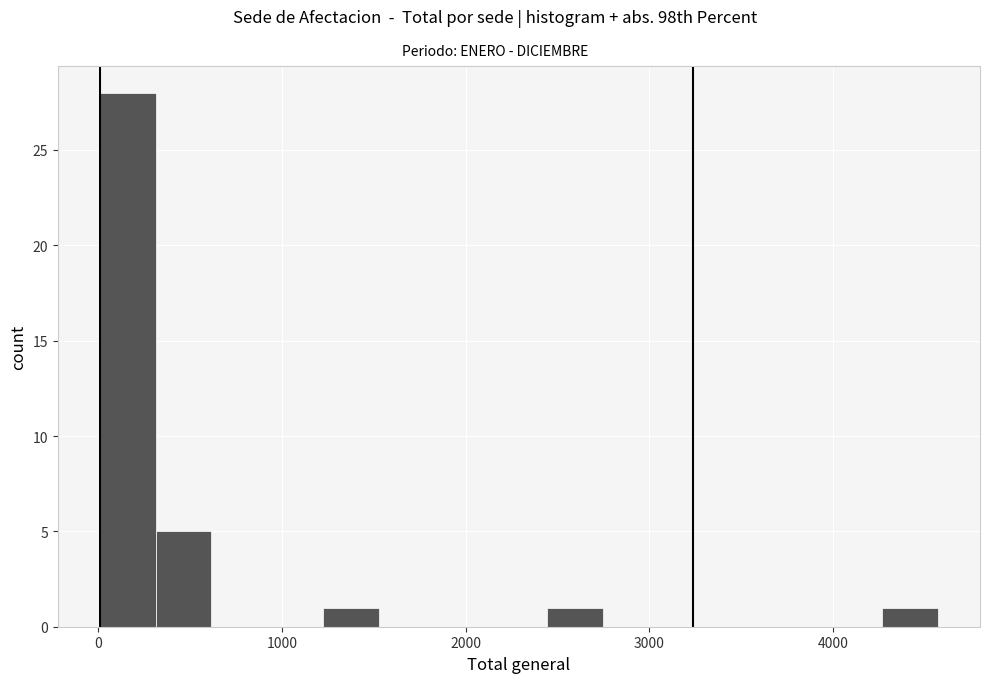

Around what value on the x-axis is the tallest bar? Give the approximate position of its centre, as read against the axis.

200